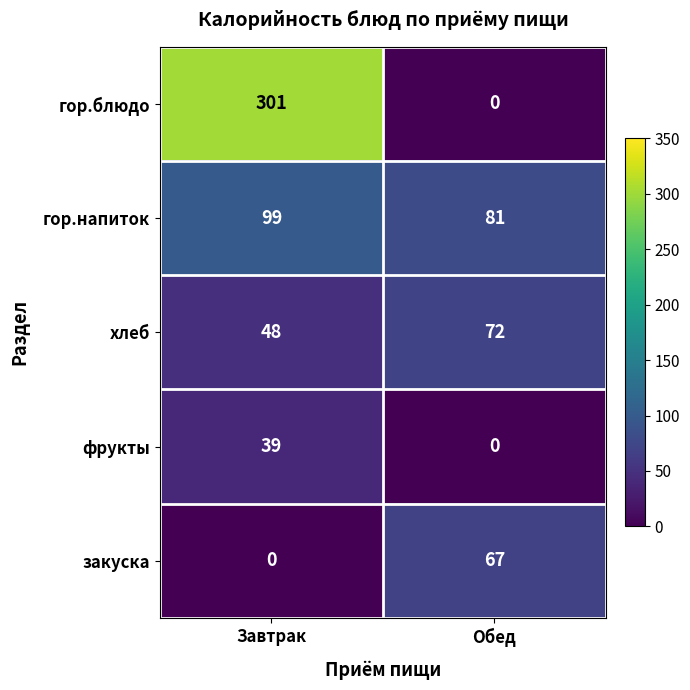

Which series has the largest total across all categories?

гор.блюдо